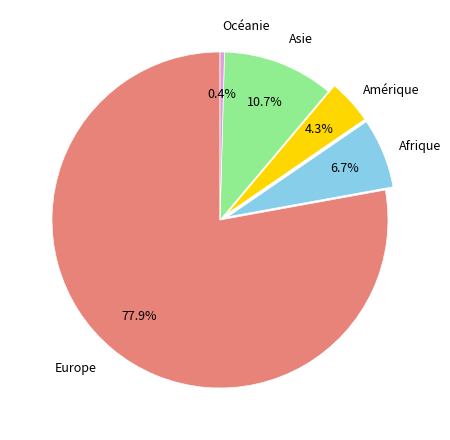

Is there any slice that represents more than half of the pie?

Yes